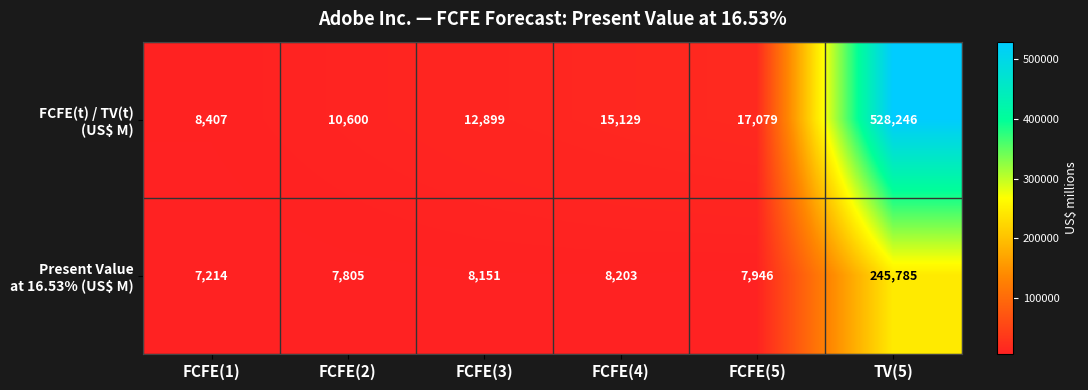

What is the total value across all series at FCFE(4)?

23332